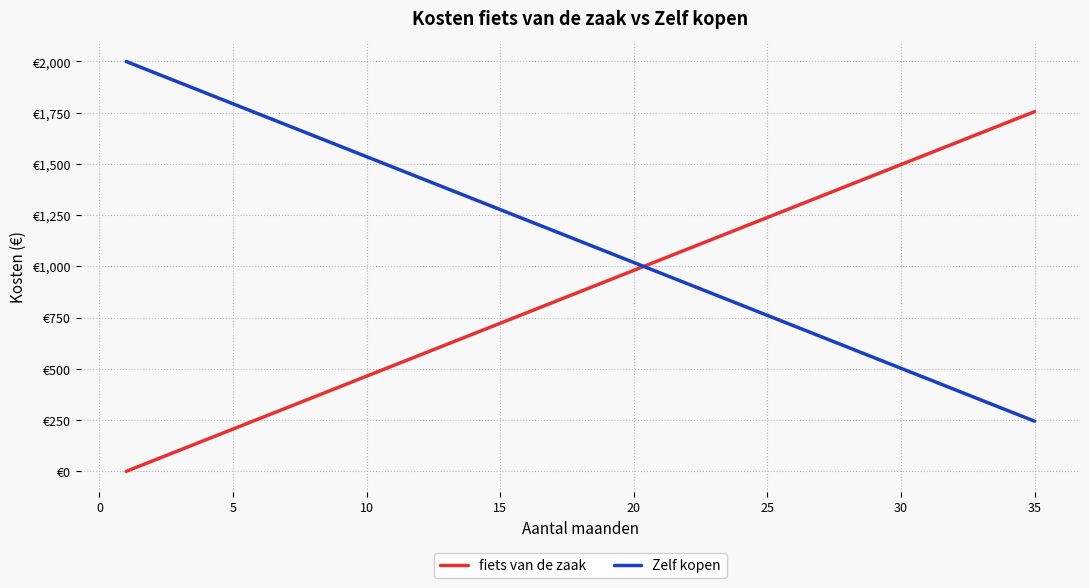

What is the value of the fiets van de zaak point at the 20th from the left?

980.9